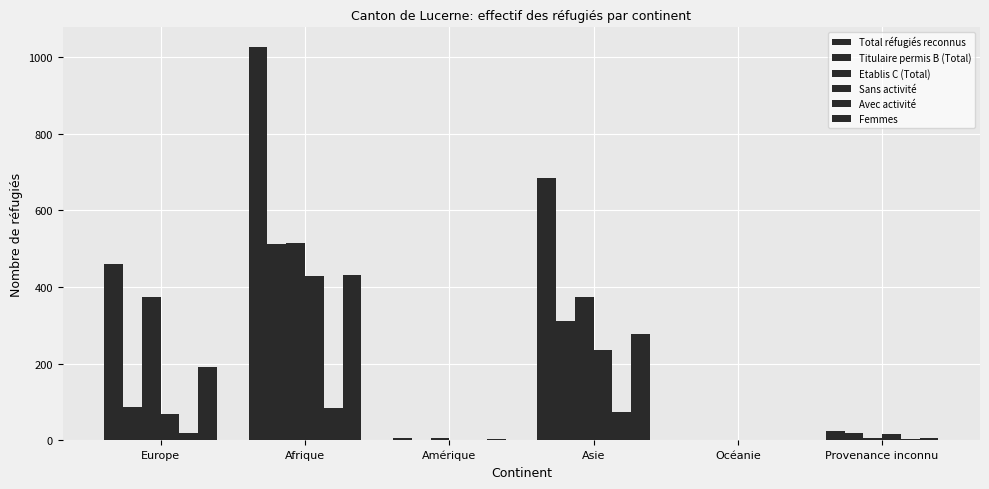

Count the number of data series in this chart.

6